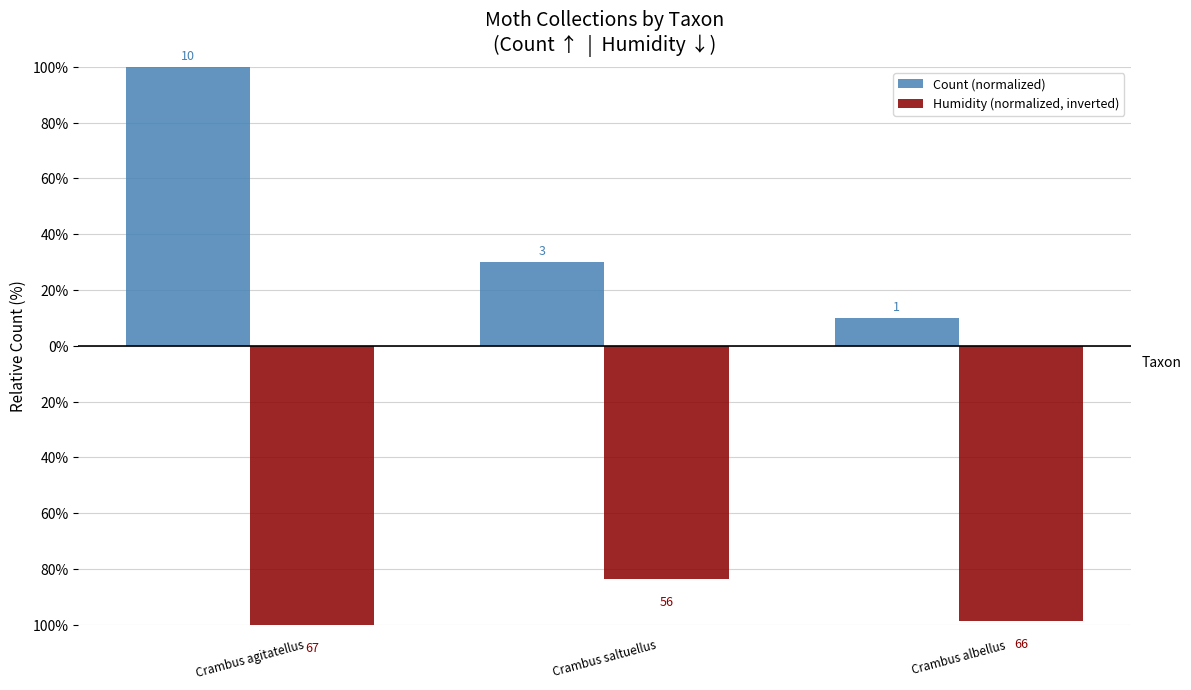

At how many categories does at least one series exceed 84?

1